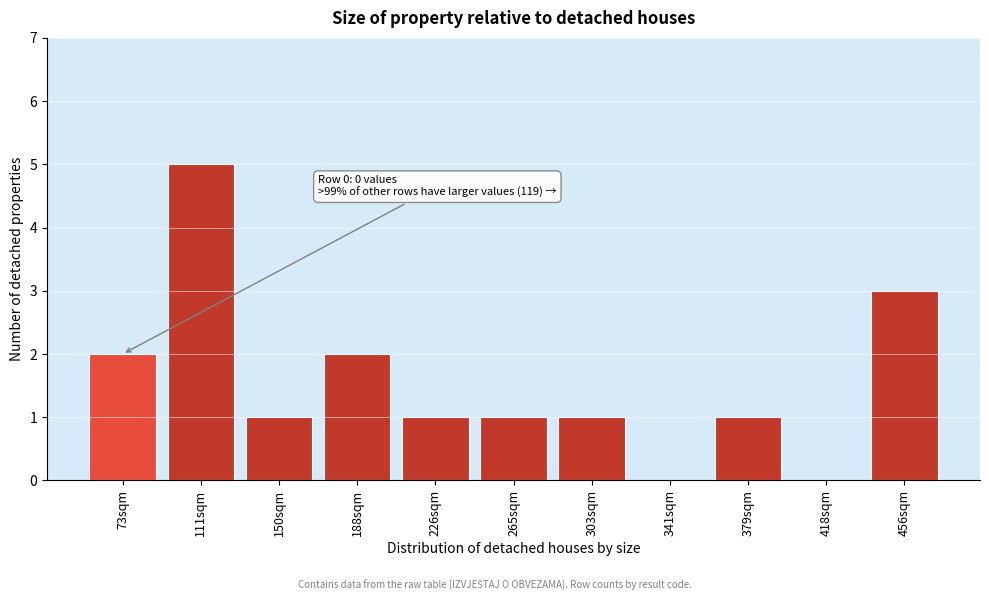

Reading left to right, transcribe all the data shown in this chart.

73sqm=2	111sqm=5	150sqm=1	188sqm=2	226sqm=1	265sqm=1	303sqm=1	341sqm=0	379sqm=1	418sqm=0	456sqm=3